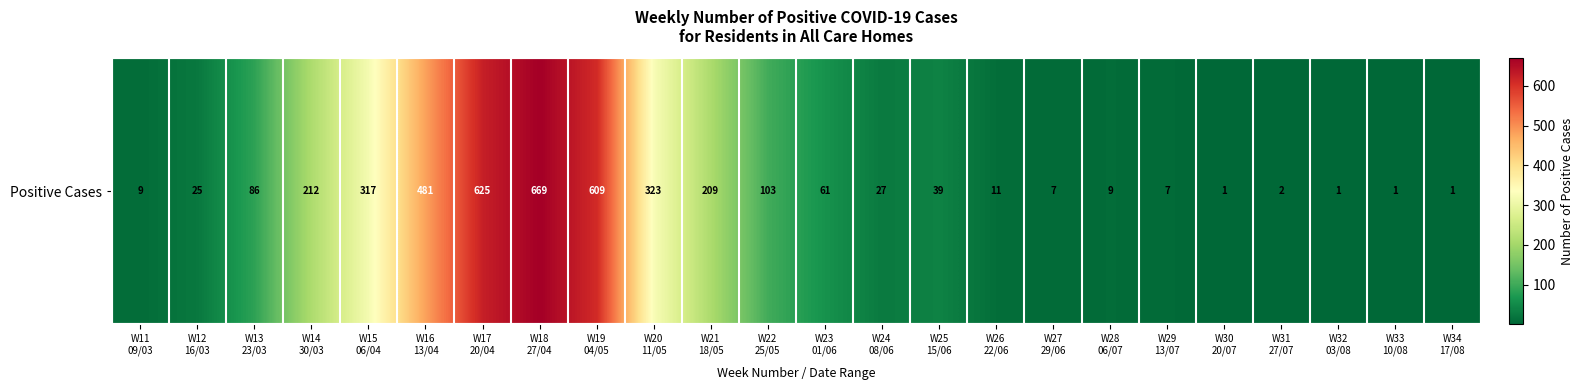

Is it true that the value at W13
23/03 is 138?

False